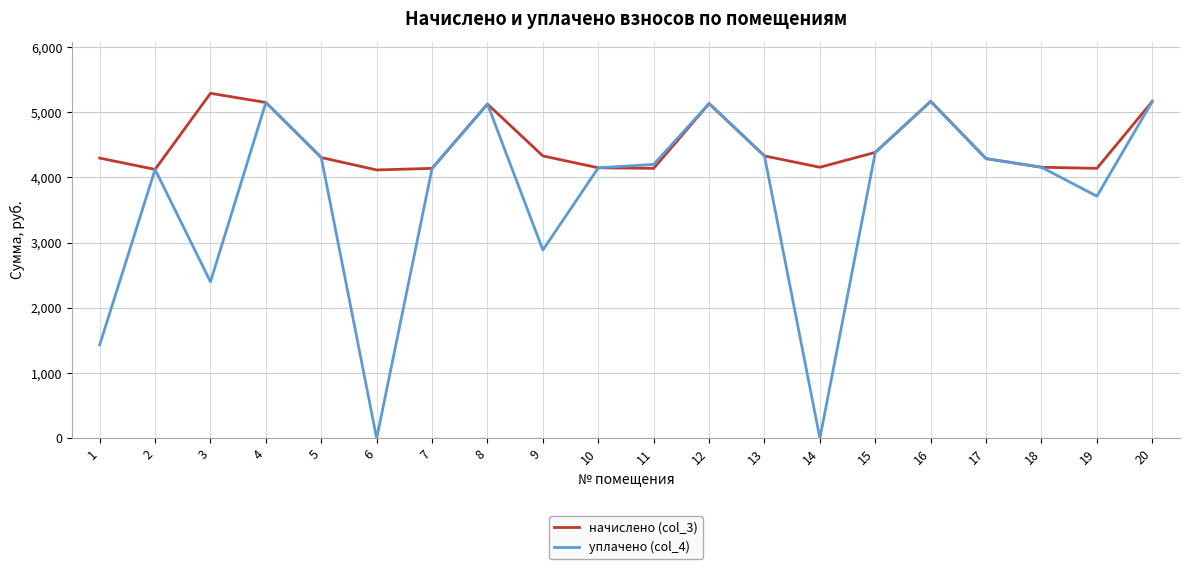

Is the value of начислено (col_3) at 5 greater than the value of уплачено (col_4) at 20?

No